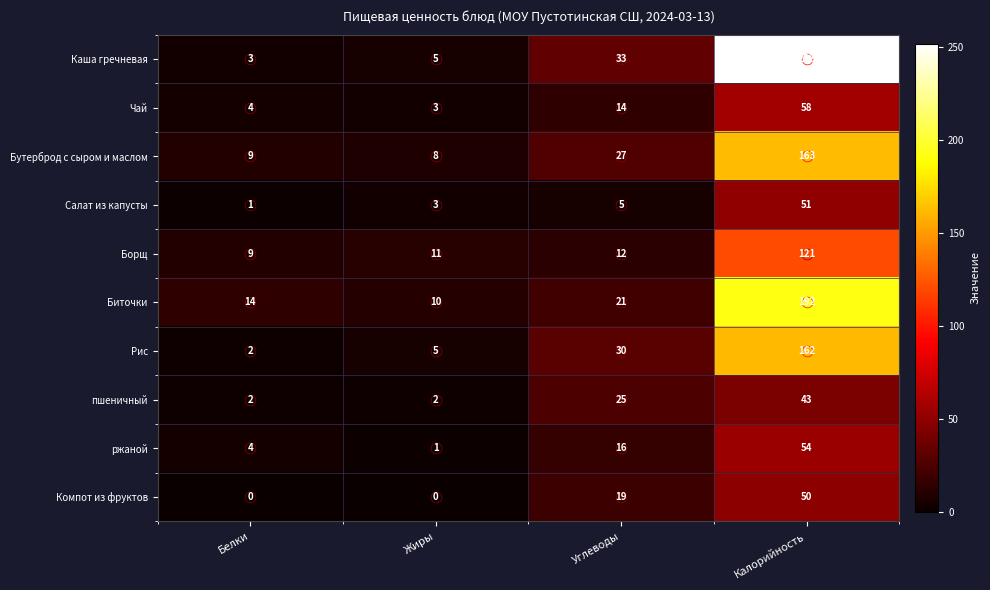

What is the sum of all Салат из капусты values?

60